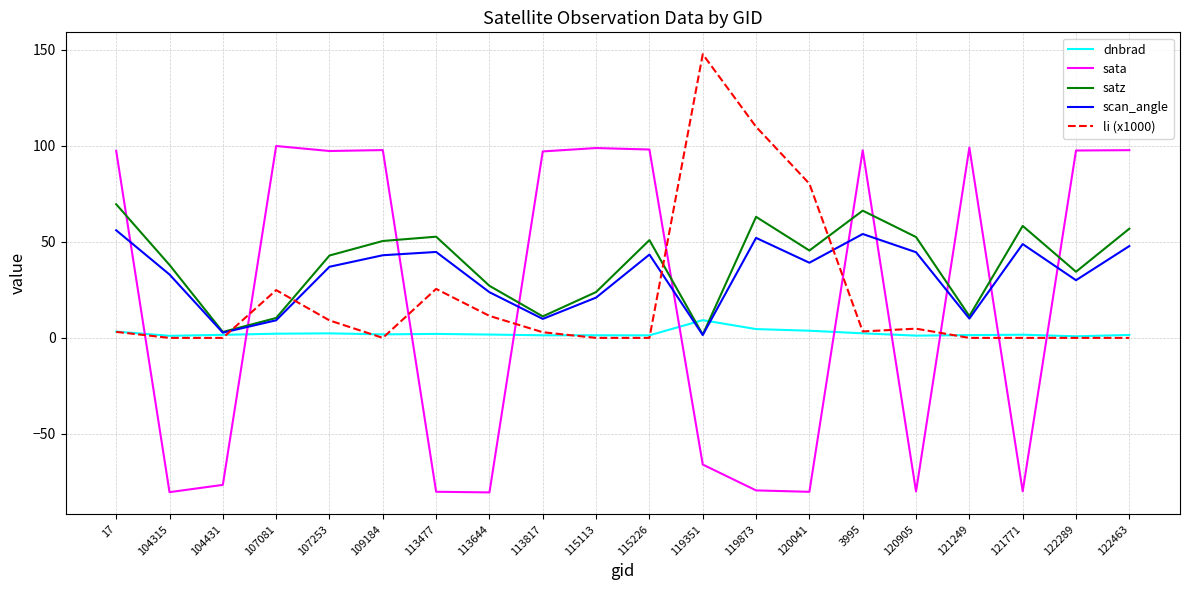

Which series has the largest total across all categories?

satz